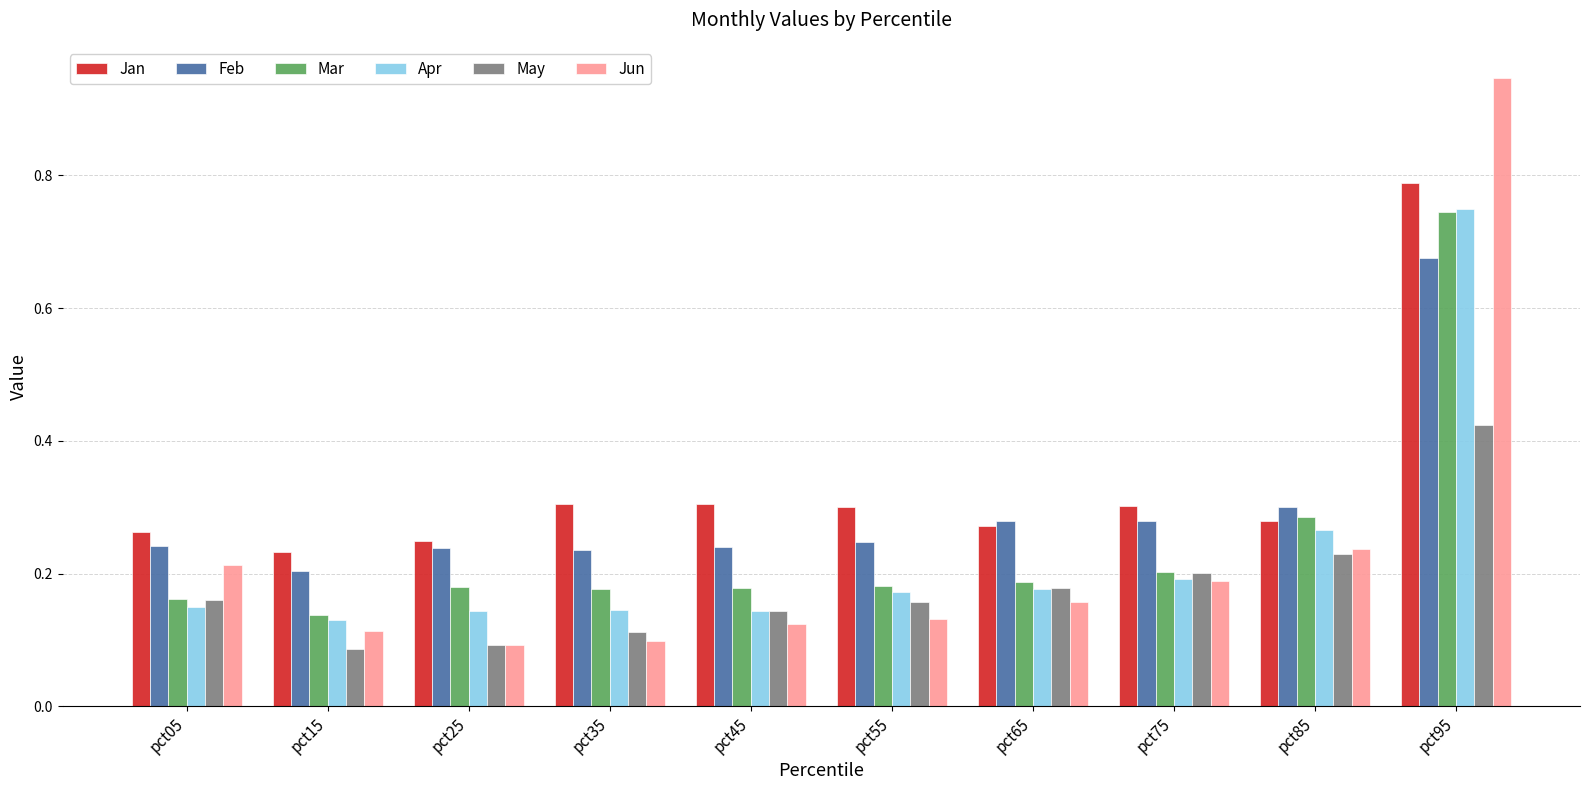

At how many categories does at least one series exceed 0?

10